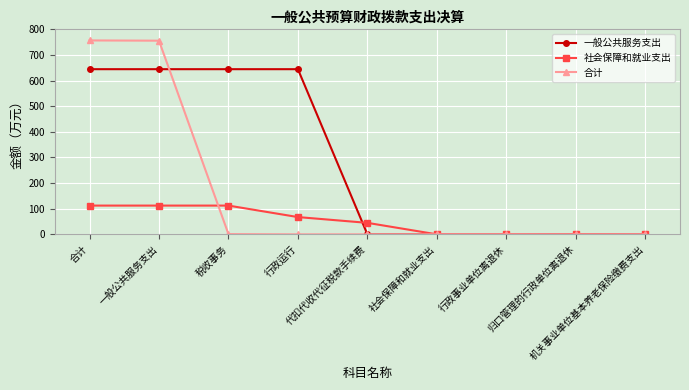

At how many categories does at least one series exceed 414?

4